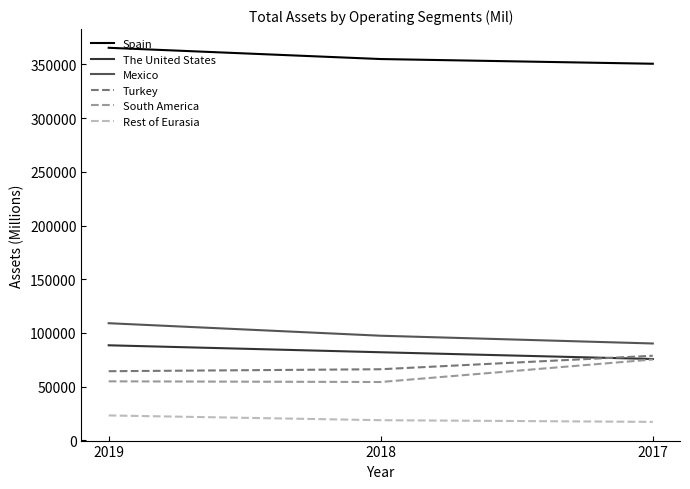

What is the sum of all Rest of Eurasia values?

59347